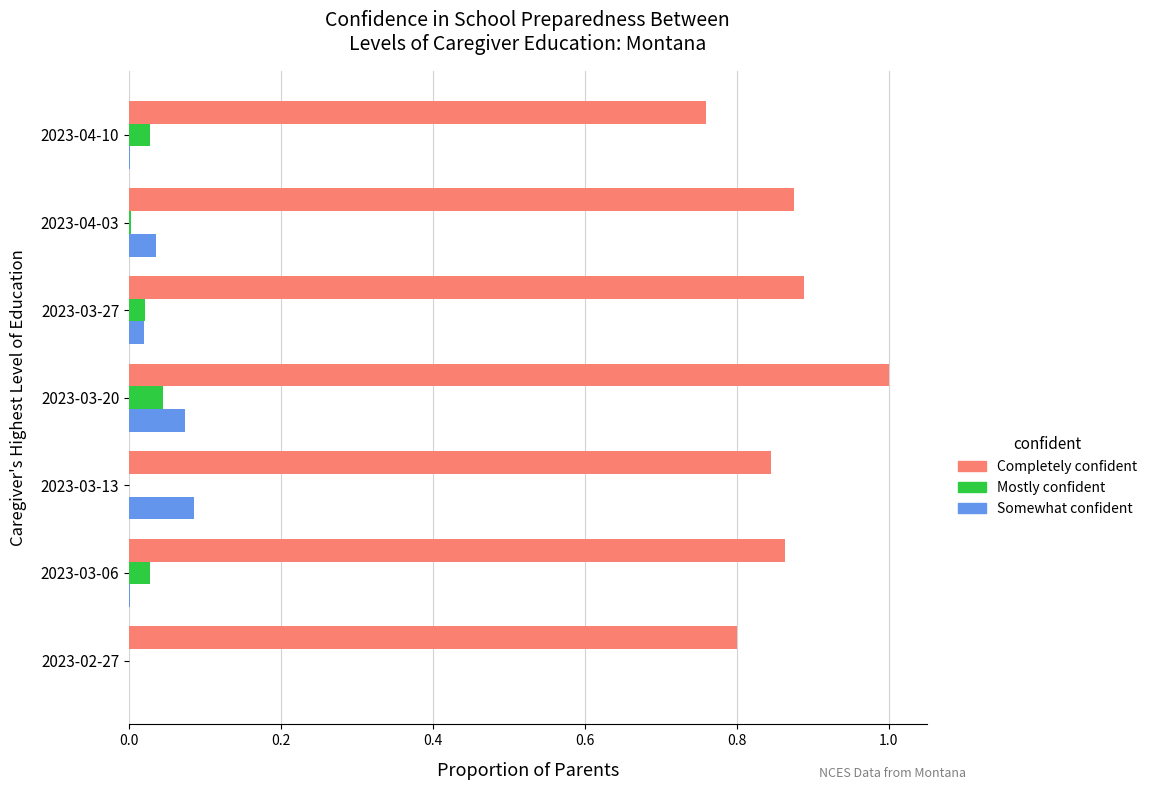

Between 2023-03-27 and 2023-04-10, which series saw the biggest shift?

Completely confident